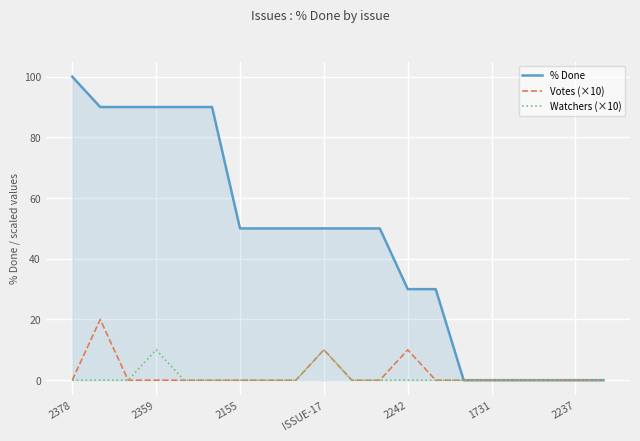

List the series in order of their peak value, lowest first.

Watchers (×10), Votes (×10), % Done